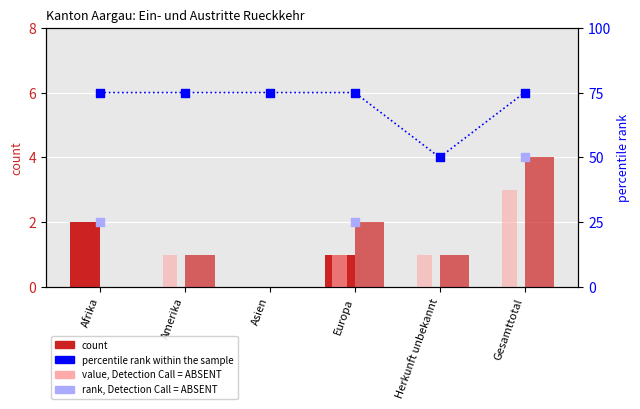

Which series contains the highest Y value?

percentile rank within the sample